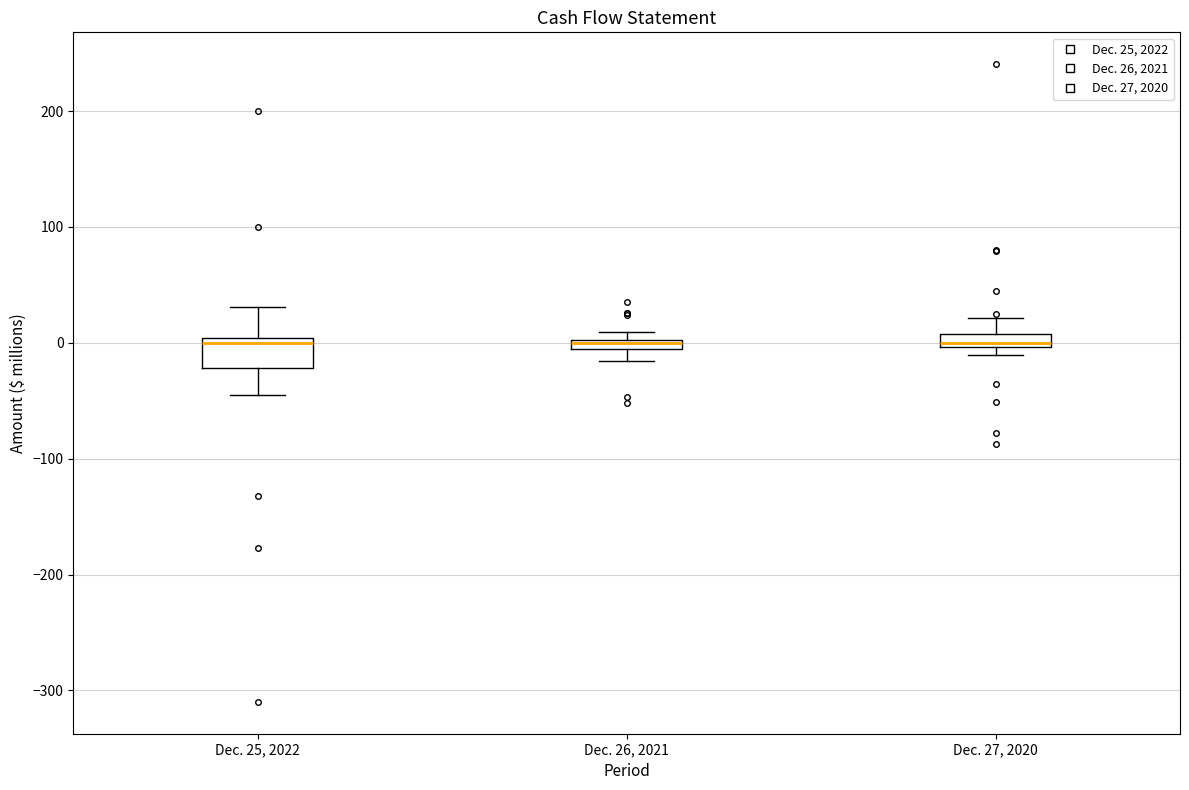

Where is the lower edge of the box for Dec. 25, 2022 on the y-axis? The values are not printed on the chart, so give them approximately, as read against the axis.

-20